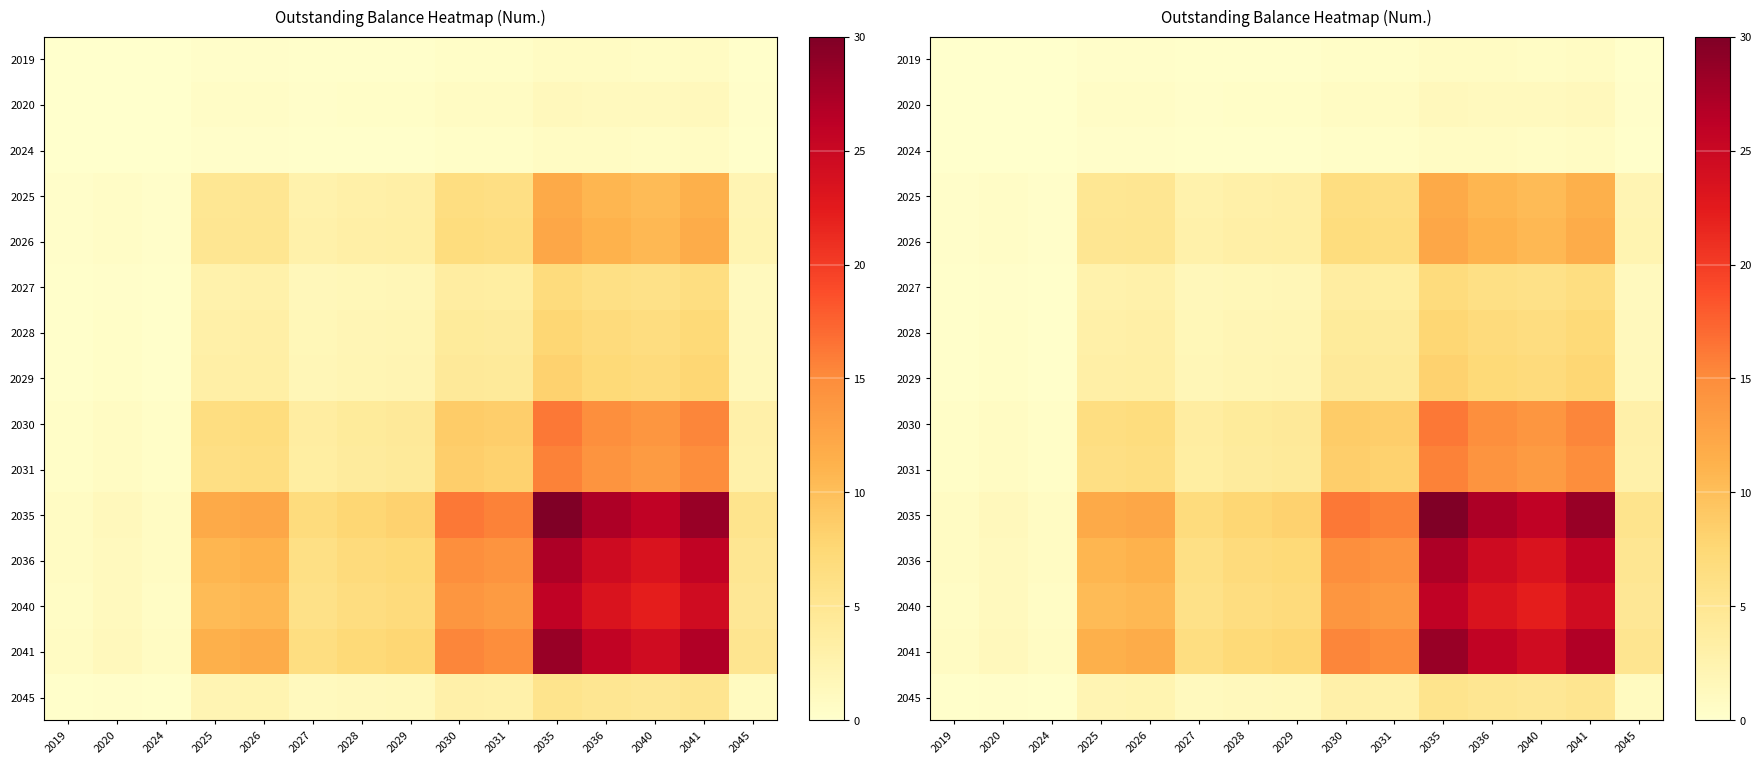

At which label does 2031 reach its minimum?

2019